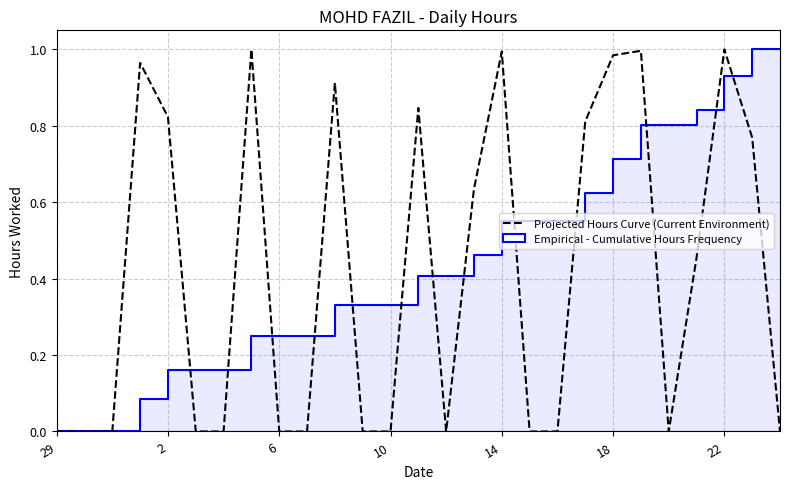

How many intersections are there between Empirical - Cumulative Hours Frequency and Projected Hours Curve (Current Environment)?

13